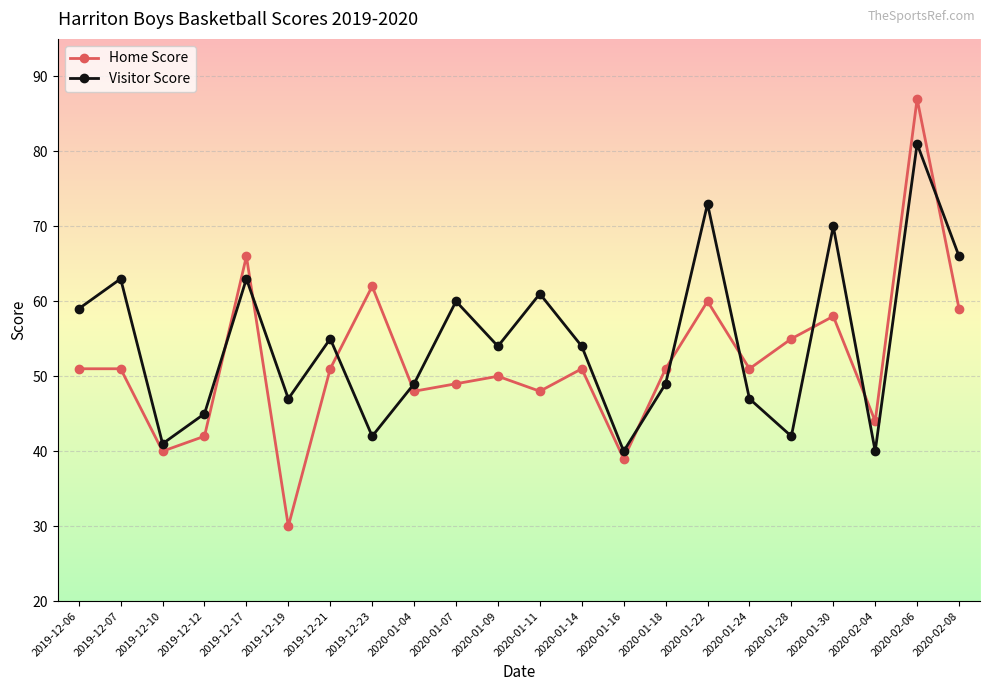

What are all the series names shown in the legend?

Home Score, Visitor Score